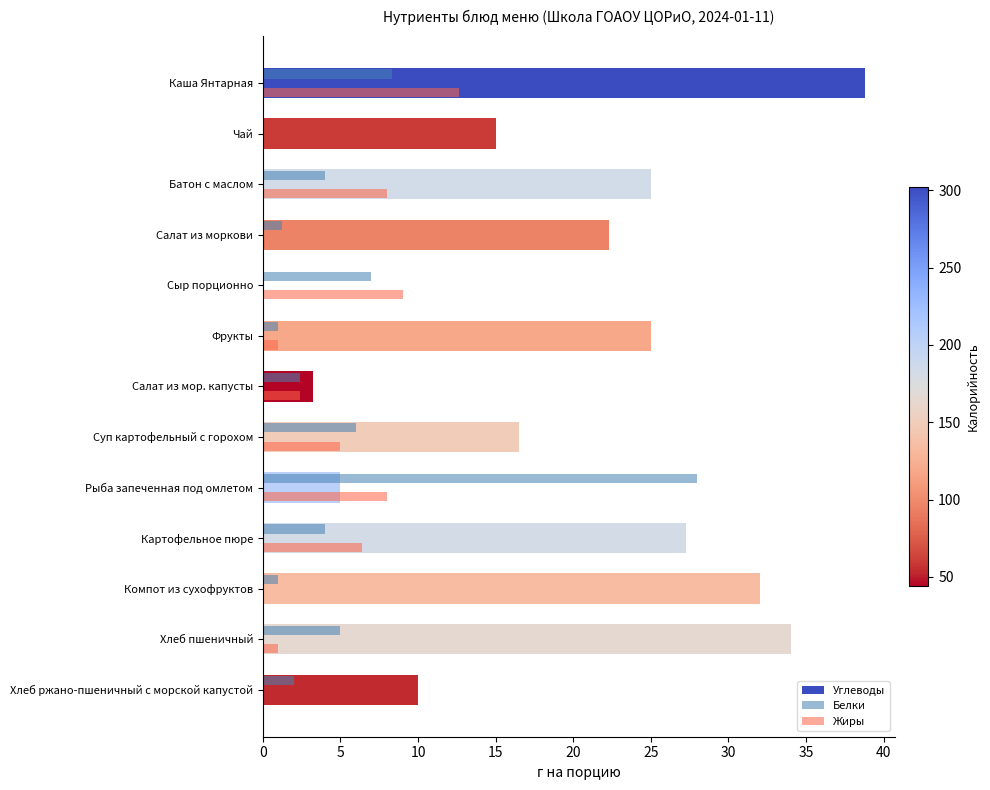

Which series changed the most between Каша Янтарная and Компот из сухофруктов?

Жиры